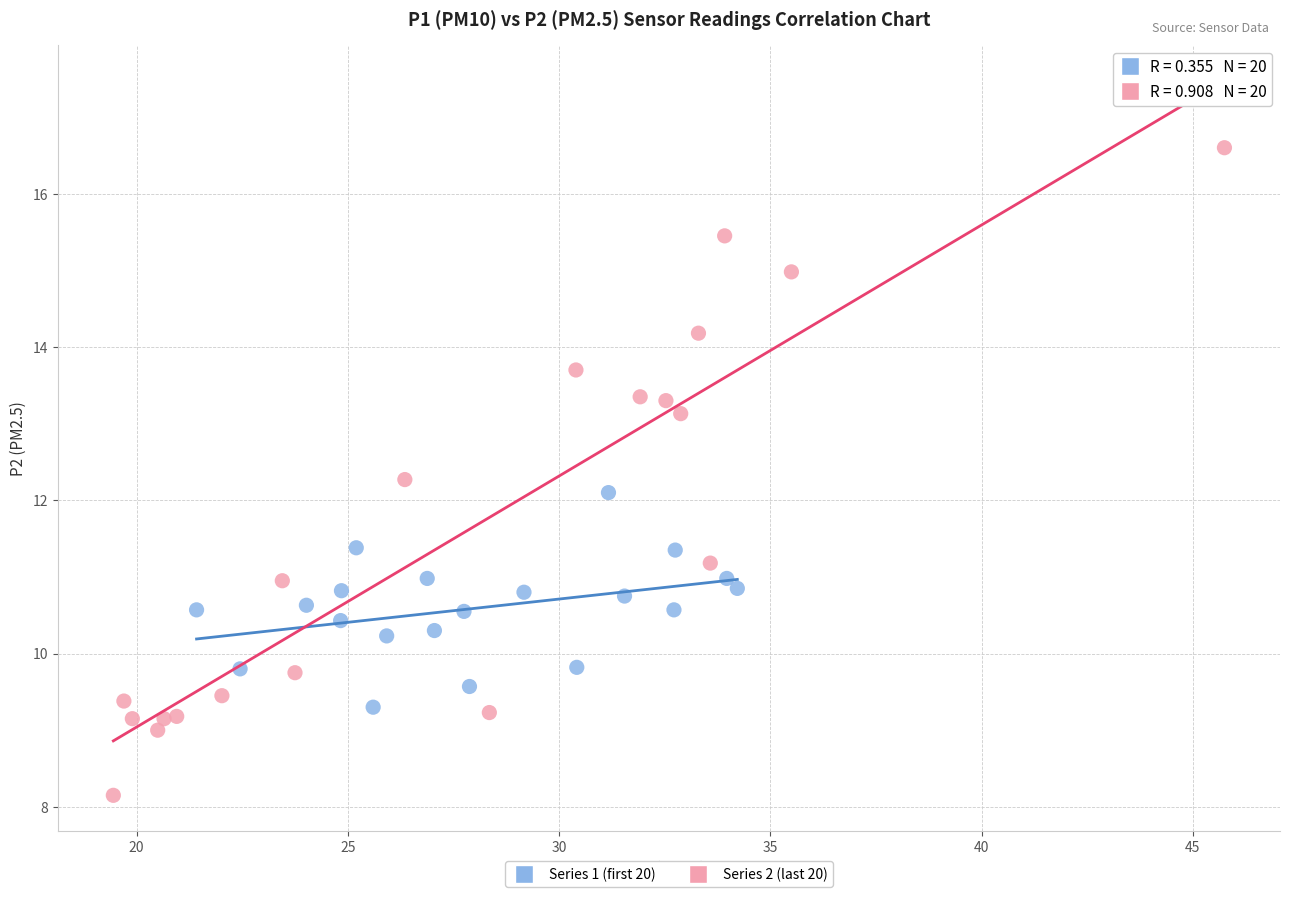

Which series reaches the minimum Y coordinate?

Series 2 (last 20)